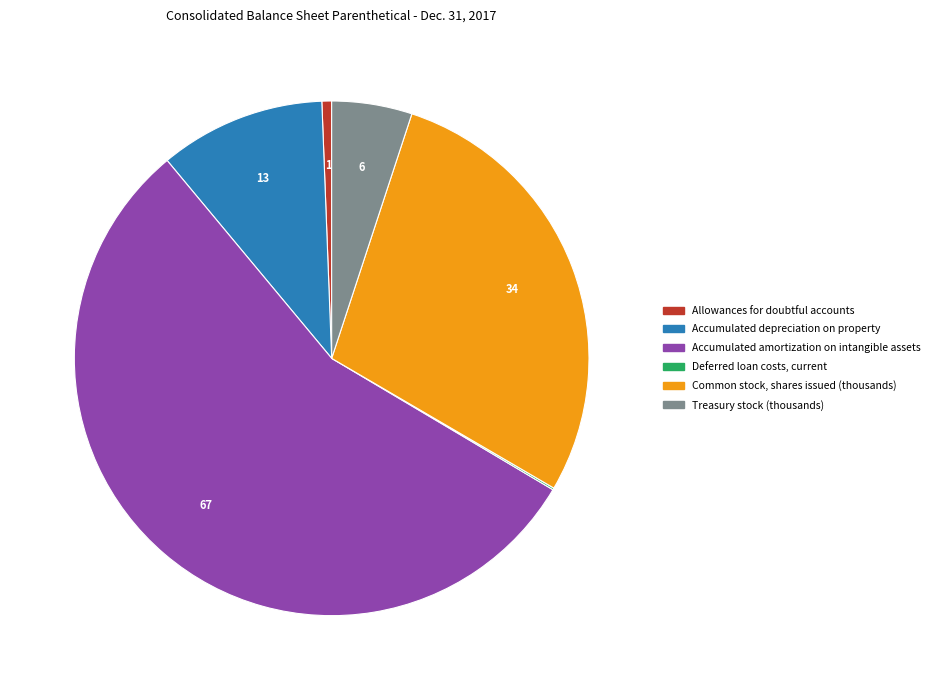

What is the largest slice in the pie chart?

Accumulated amortization on intangible assets